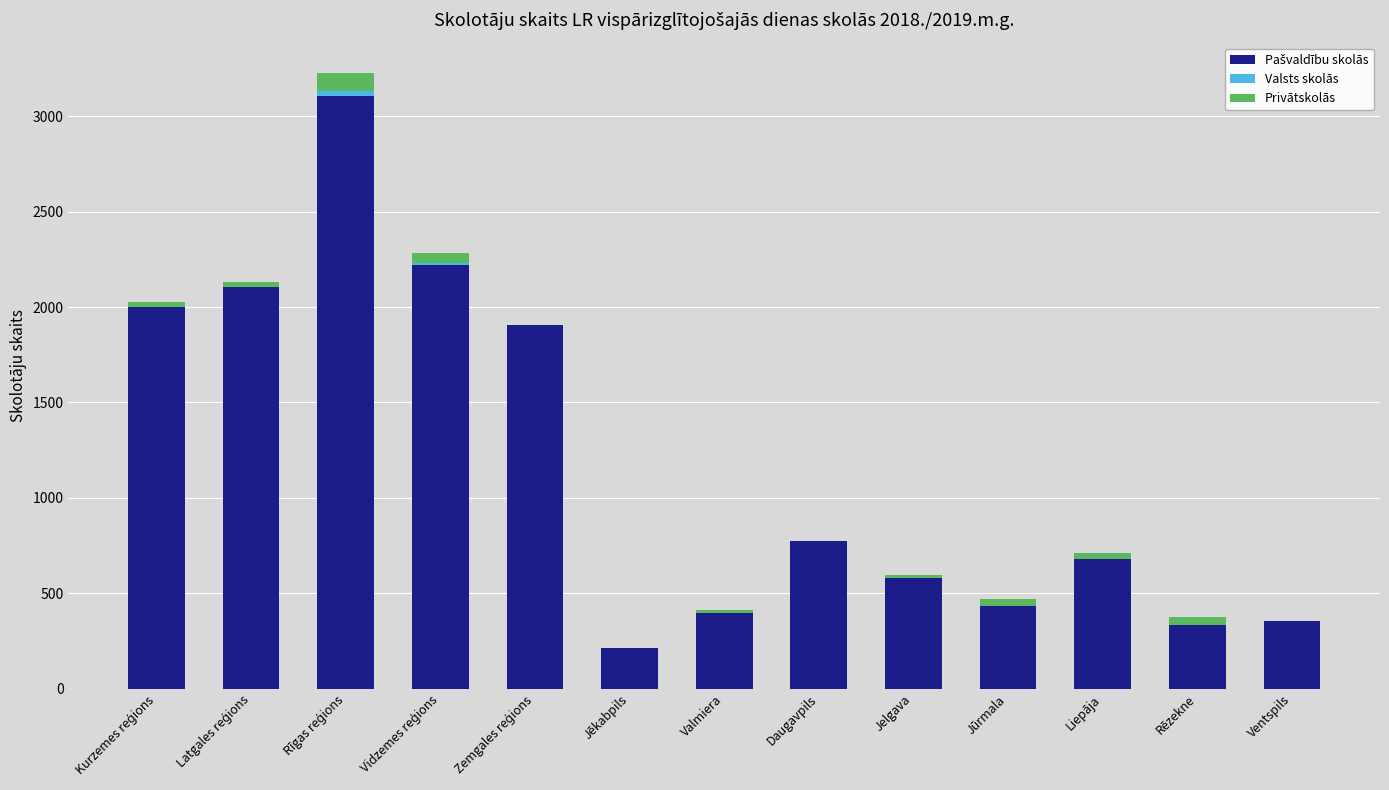

What is the total value across all series at Daugavpils?

774